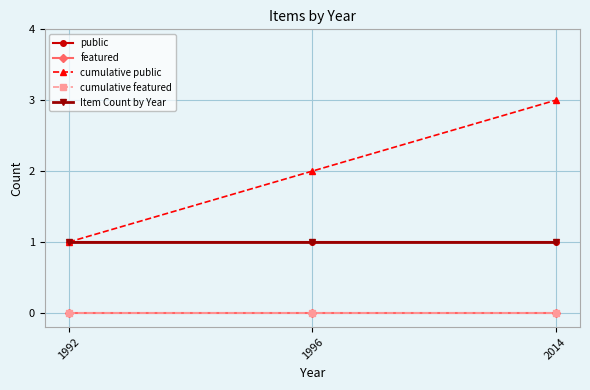

Where does the cumulative public series first go above 2?

2014